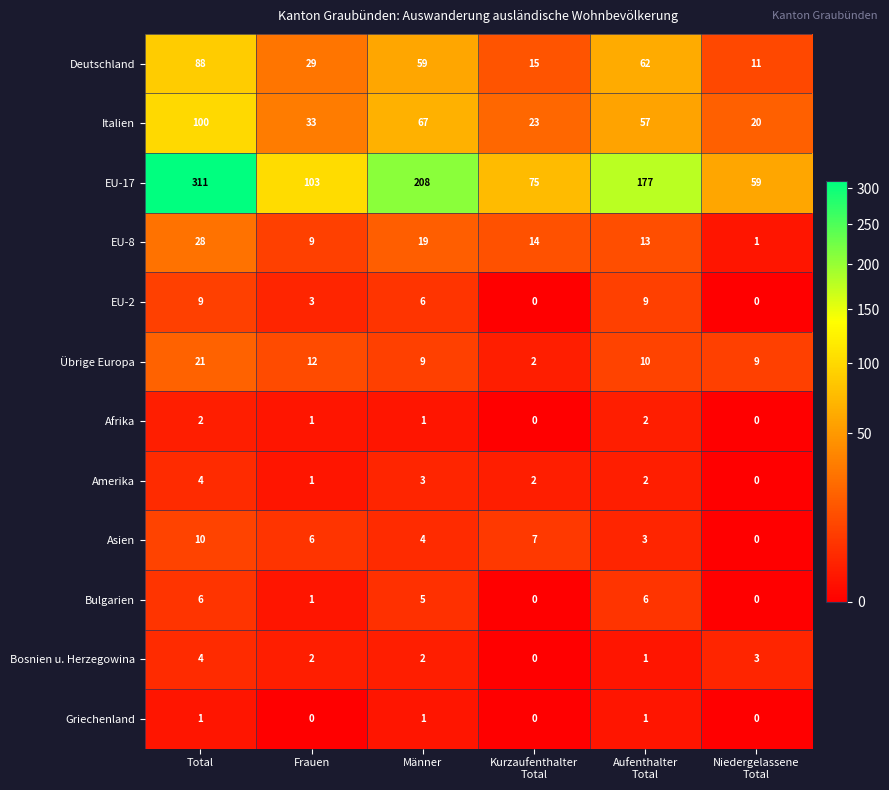

At which category is the sum across all series the highest?

Total